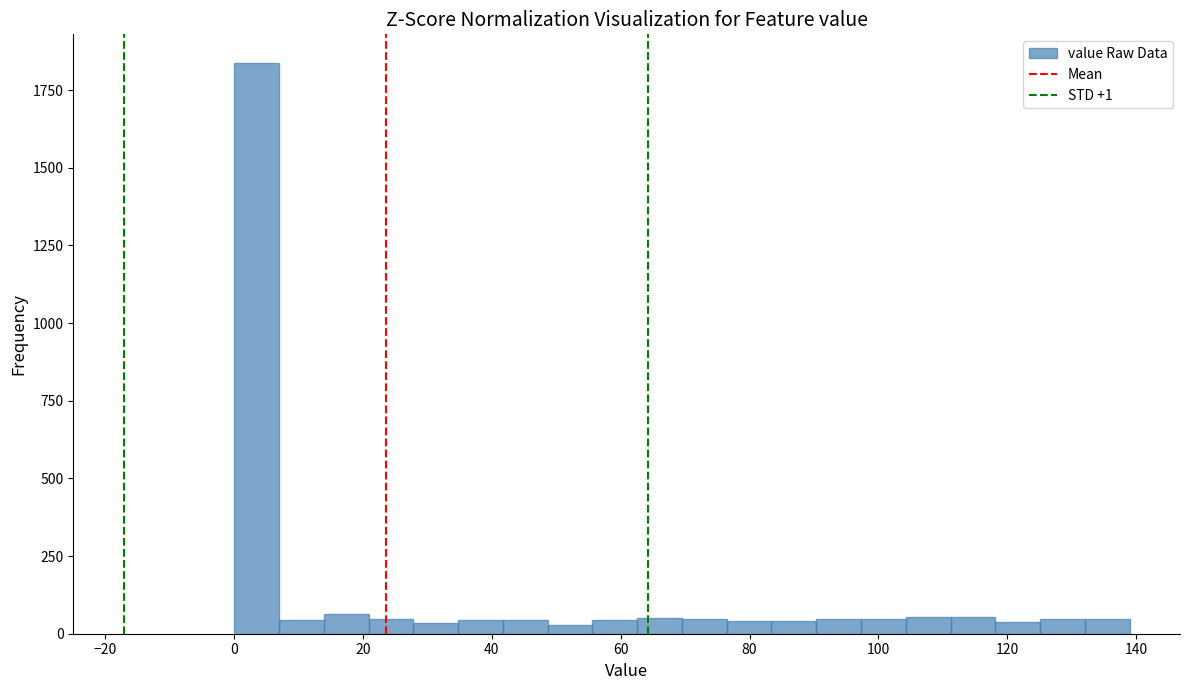

Read against the x-axis, roughly where is the centre of the tallest bar?

4